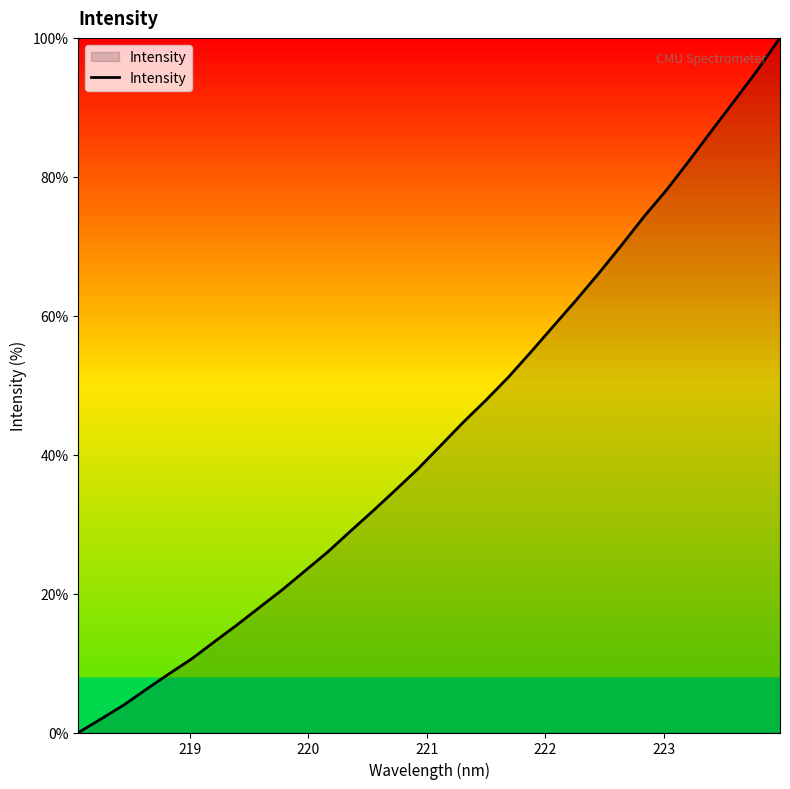

What is the greatest value displayed?

100.0